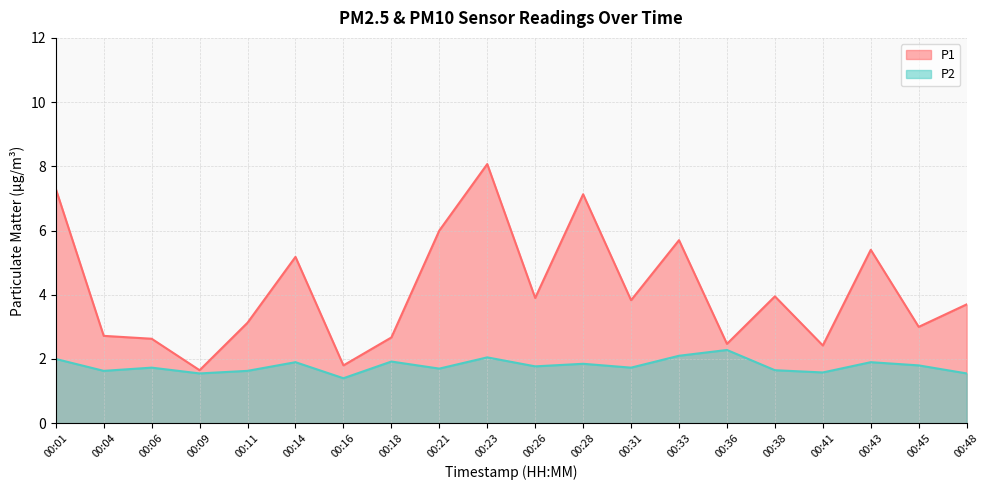

Between 00:33 and 00:36, which series saw the biggest shift?

P1